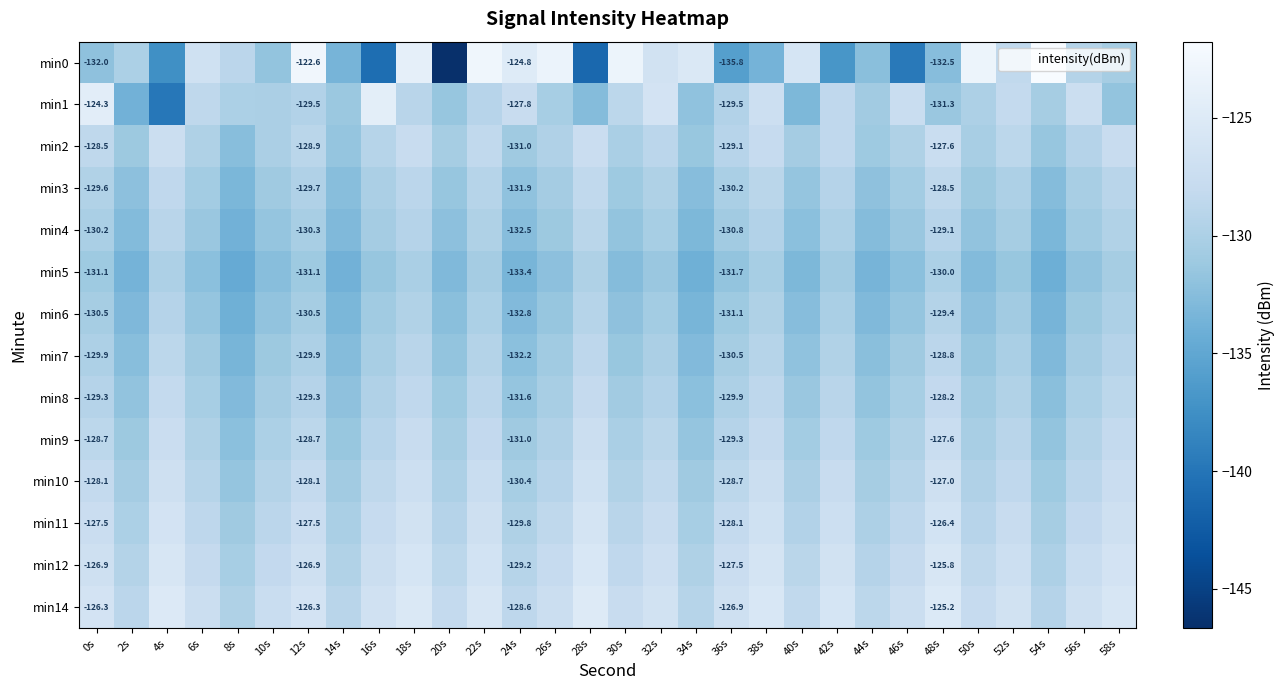

True or false: min2 has a value of -229.6 at 40s.

False